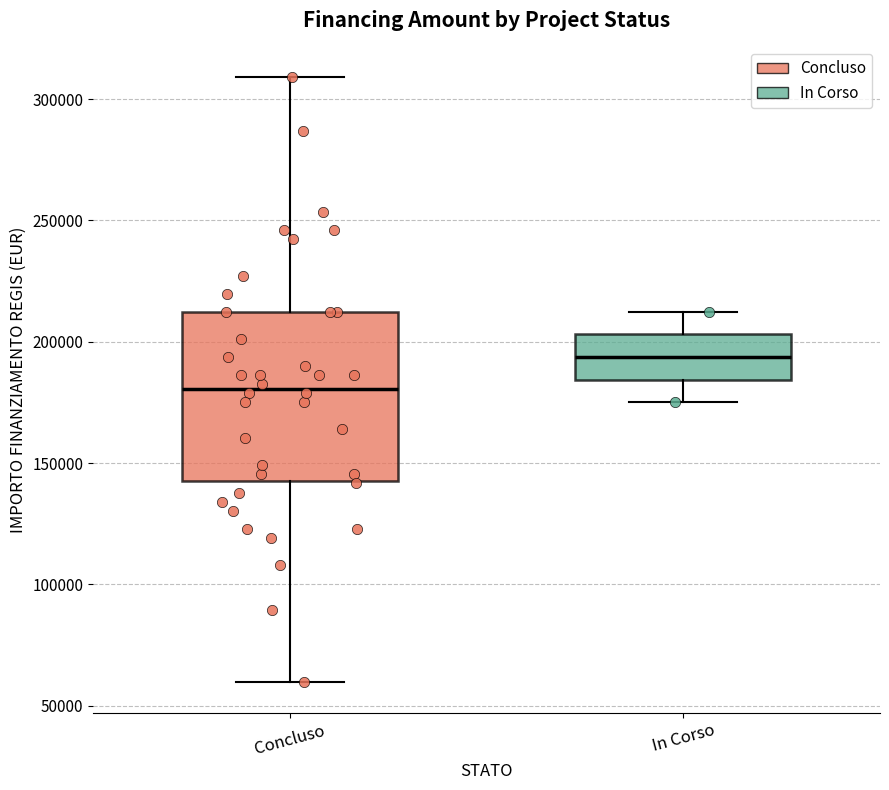

Comparing the boxes themselves (not the whiskers), which one is the tallest?

Concluso